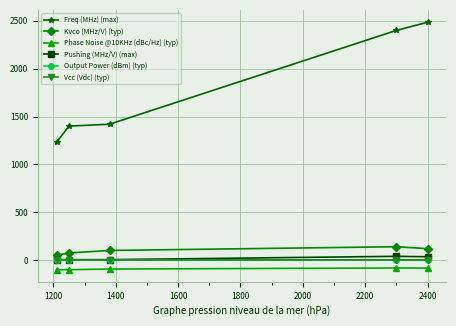

What is the value of the Freq (MHz) (max) point at the 3rd from the left?

1420.0